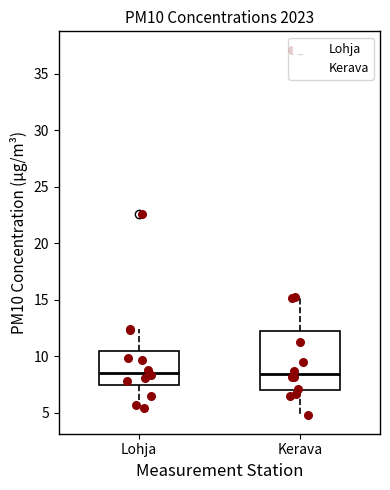

Reading left to right, transcribe this box plot: for each box, give where its median line is, the range the box spans, and where its two whiskers end, as read against the y-axis. The values are not printed on the chart, so give them approximately, as read against the axis.

Lohja: median 8.5, box 7.5 to 10.5, whiskers 5.5 to 12.5
Kerava: median 8.5, box 7.0 to 12.0, whiskers 5.0 to 15.0